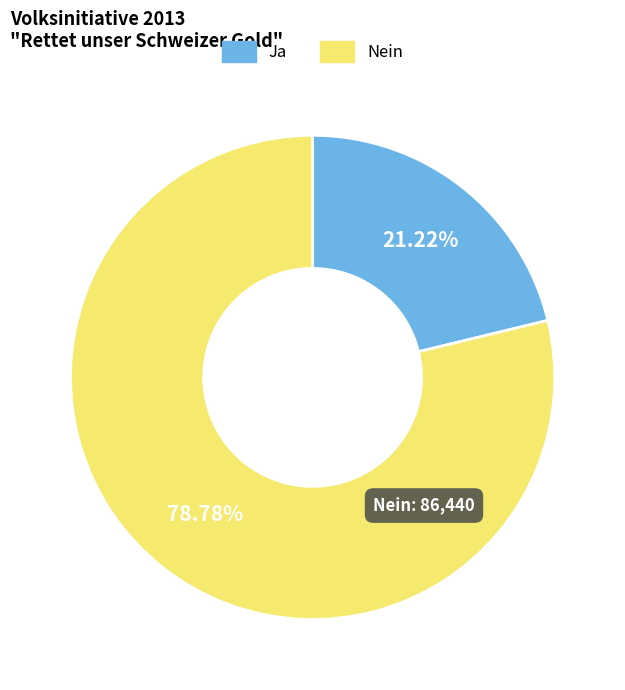

To the nearest percent, what portion does Nein represent?

79%